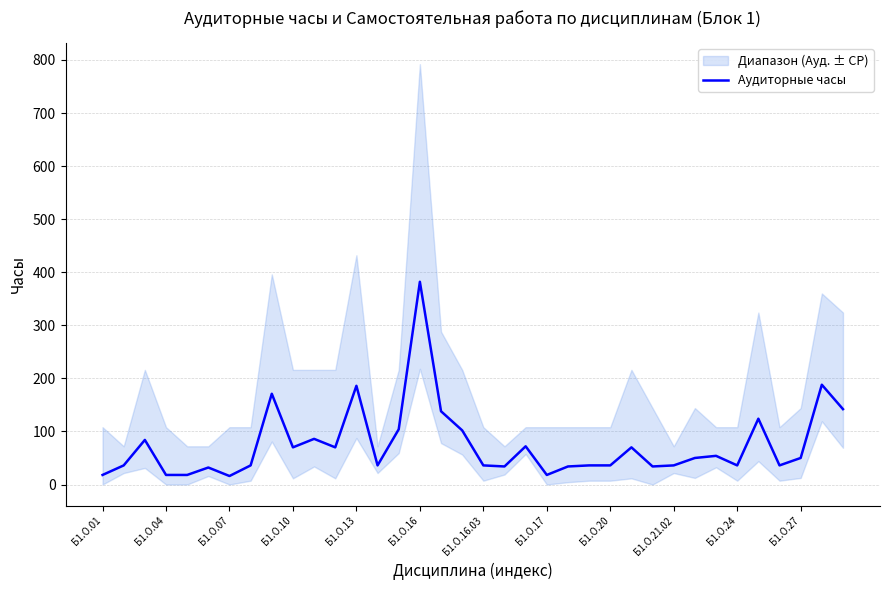

How many lines are shown in the chart?

1